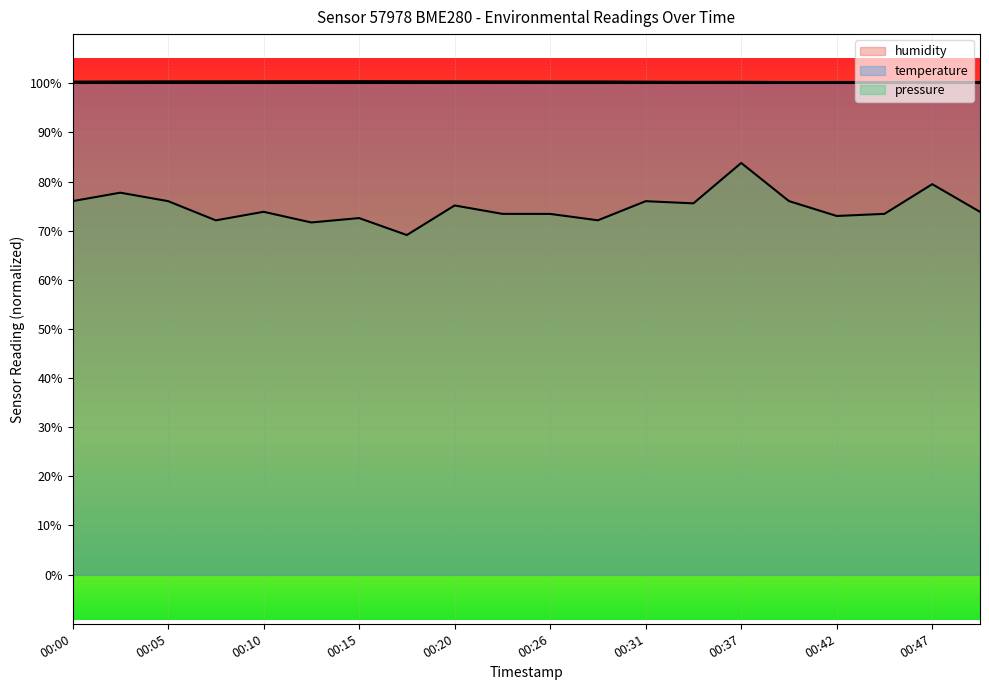

How many values in the pressure series are below 73?

6